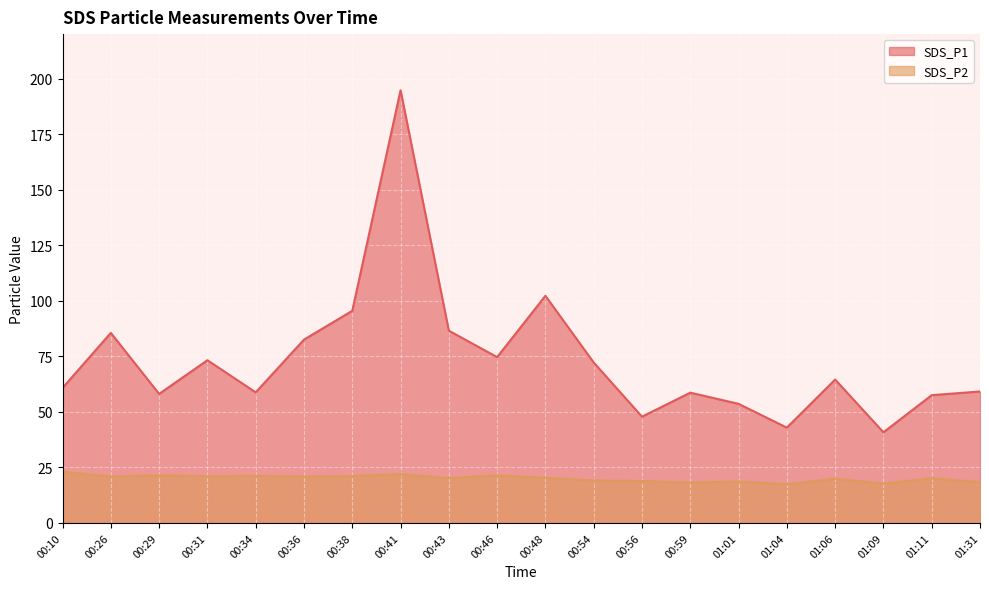

What is the average value of the SDS_P1 series?

73.5